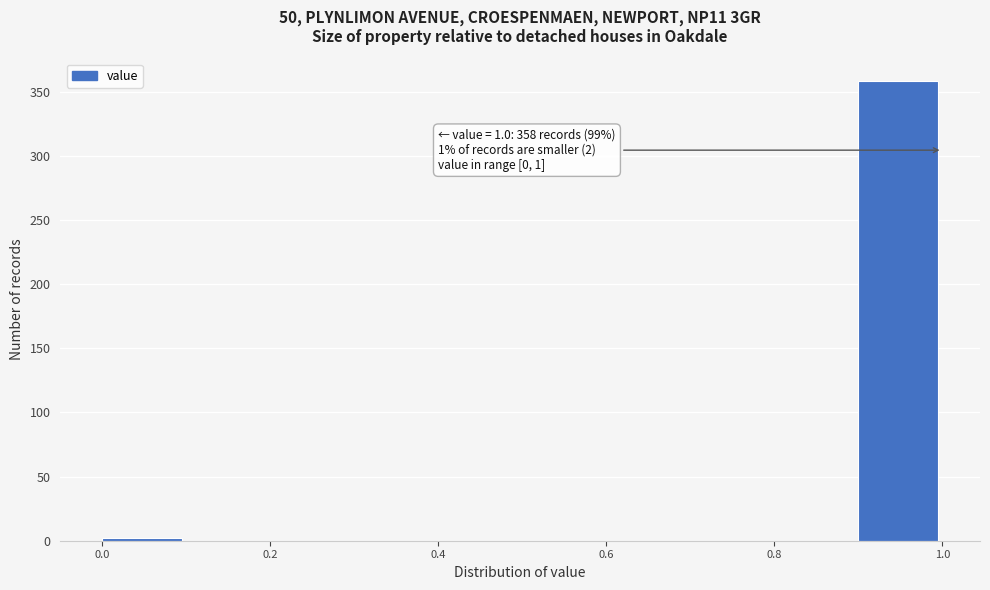

Over which range of the x-axis is the bar tallest?

0.9 to 1.0